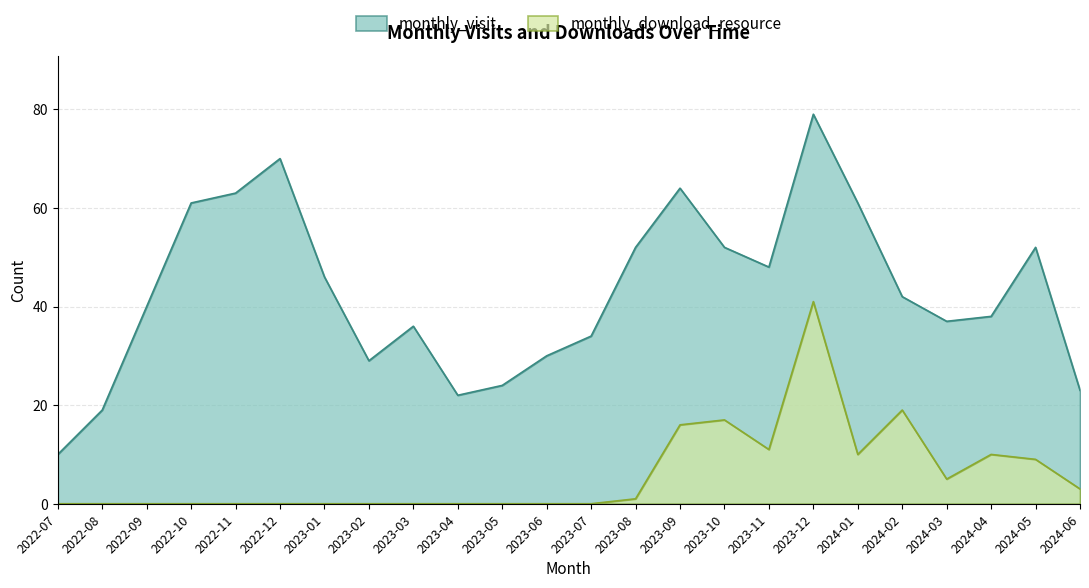

At which label does monthly_download_resource reach its peak?

2023-12